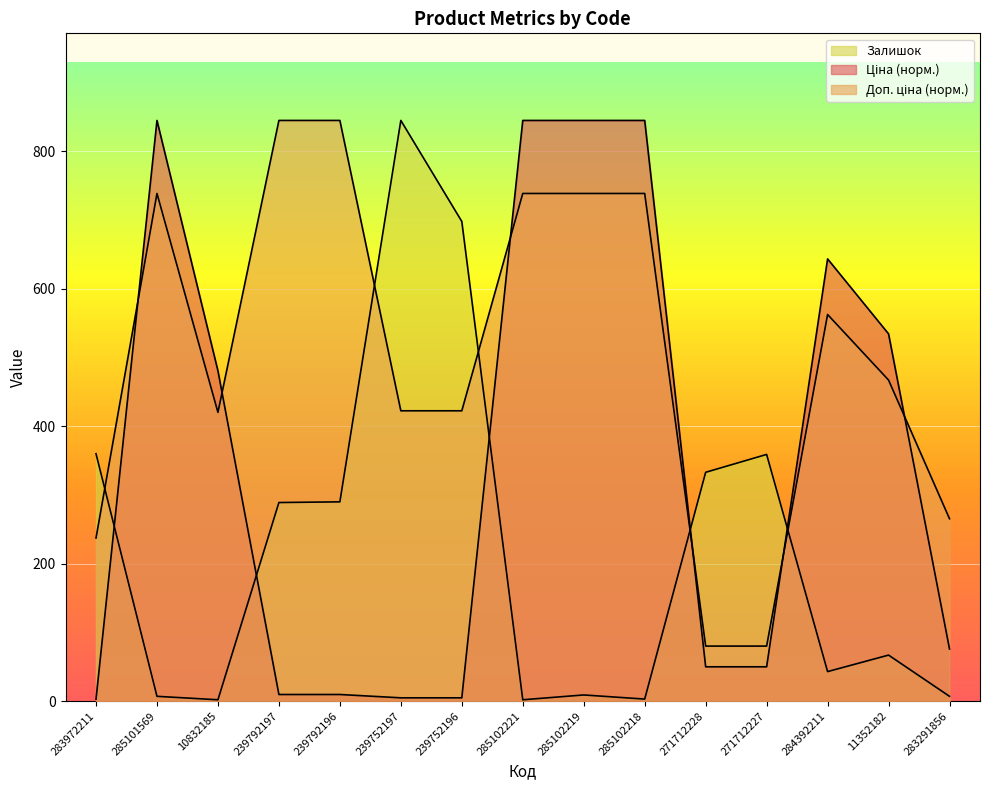

How many intersections are there between Залишок and Ціна?

5